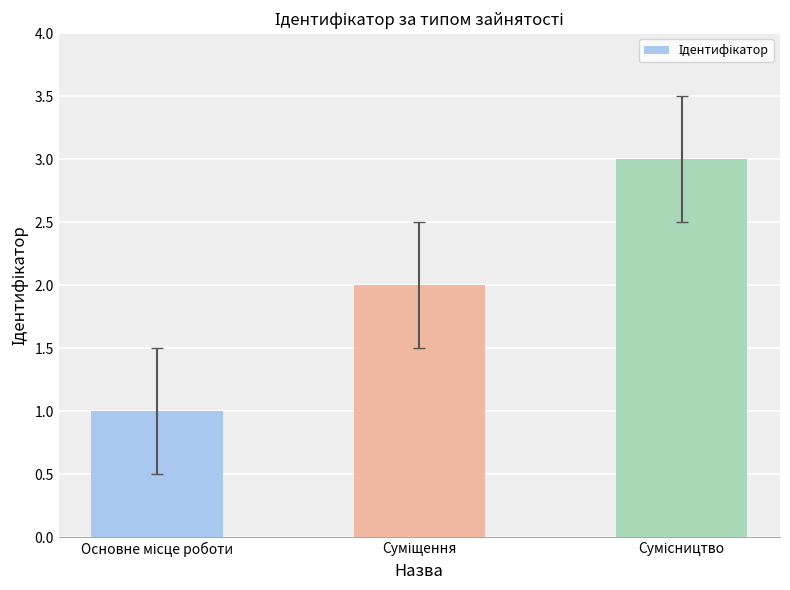

What is the sum of all values?

6